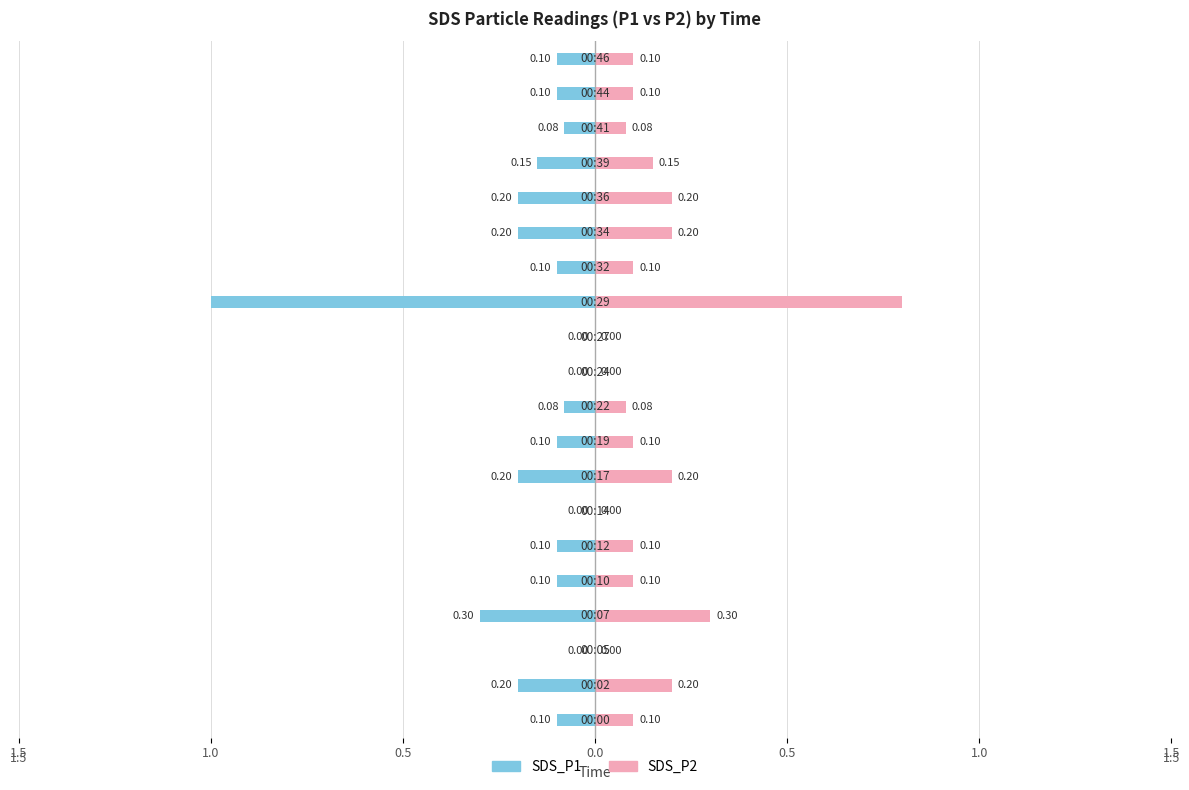

Reading left to right, what are all the values shown in this chart?

SDS_P1: -0.1	-0.2	0.0	-0.3	-0.1	-0.1	0.0	-0.2	-0.1	-0.1	0.0	0.0	-1.0	-0.1	-0.2	-0.2	-0.1	-0.1	-0.1	-0.1
SDS_P2: 0.1	0.2	0.0	0.3	0.1	0.1	0.0	0.2	0.1	0.1	0.0	0.0	0.8	0.1	0.2	0.2	0.1	0.1	0.1	0.1